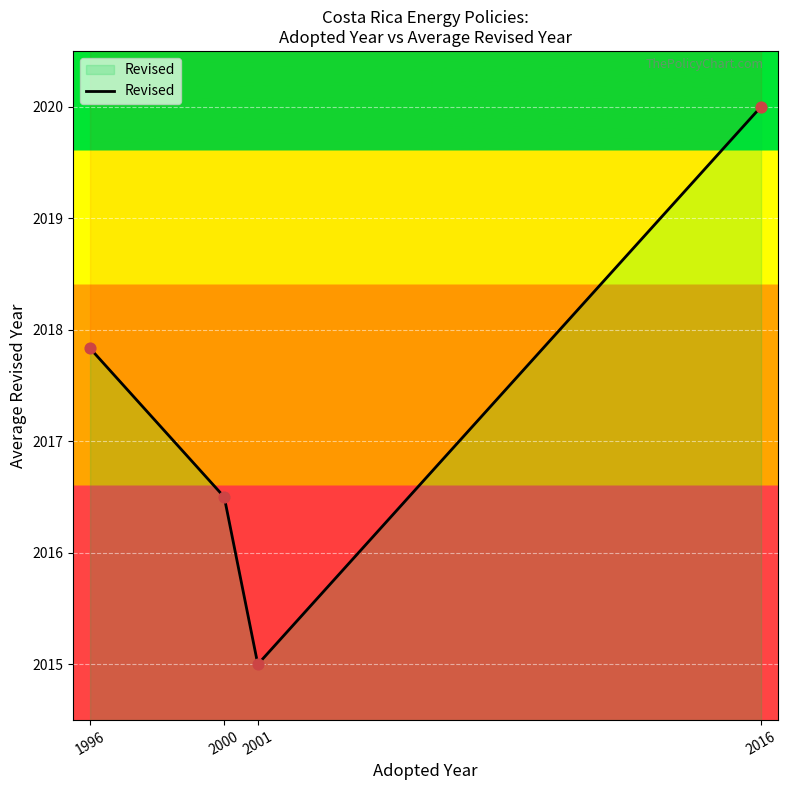

Which has a higher value, 1996 or 2016?

2016